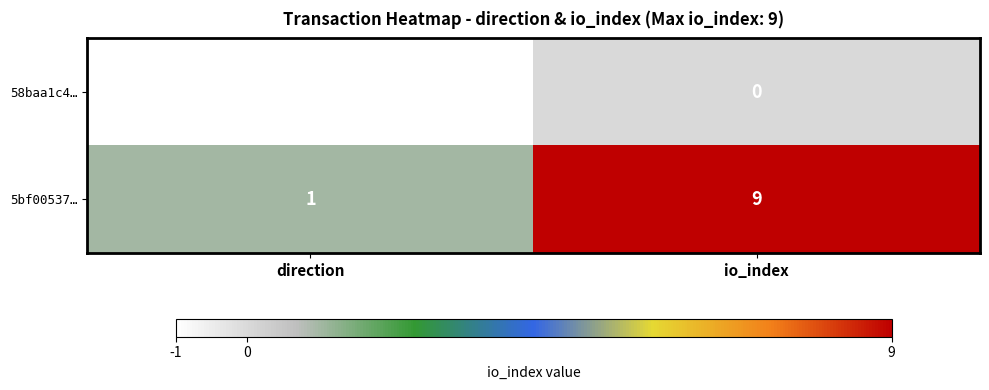

Rank the series by their maximum value, from highest to lowest.

5bf00537…, 58baa1c4…